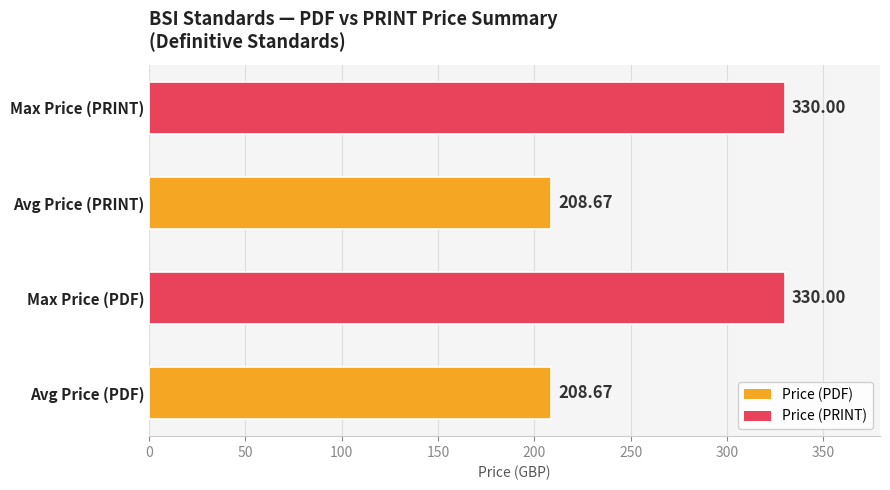

What is the greatest value displayed?

330.0